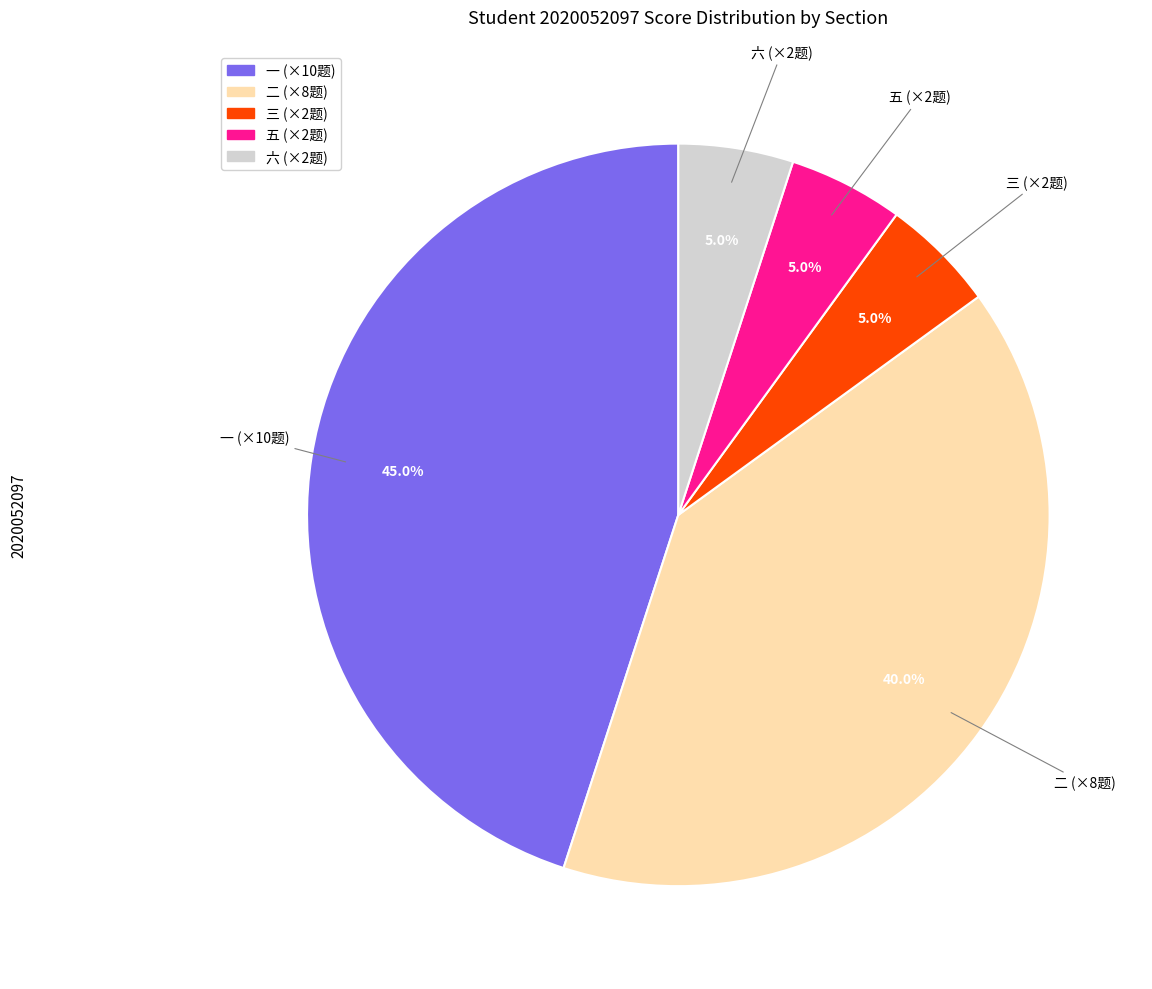

Combined, what portion of the pie is 五 (×2题) and 三 (×2题)?

10.0%